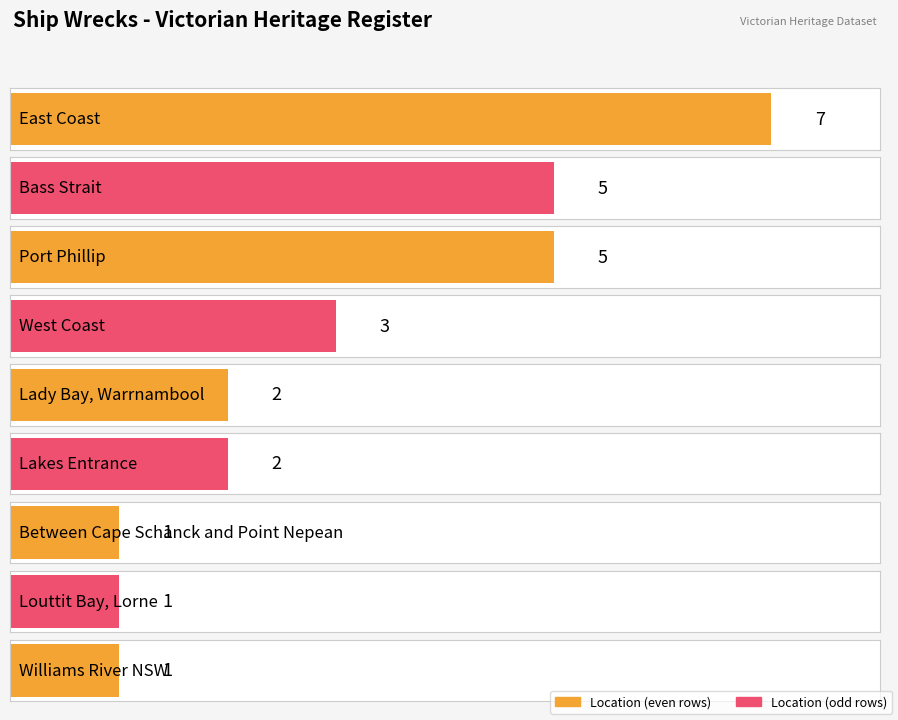

What is the label of the 1st bar from the right?

Williams River NSW